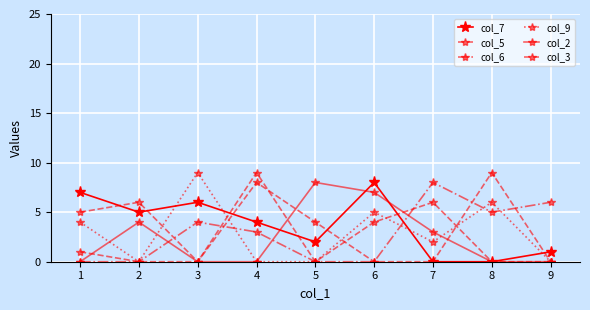

Which category has the highest value in the col_7 series?

6